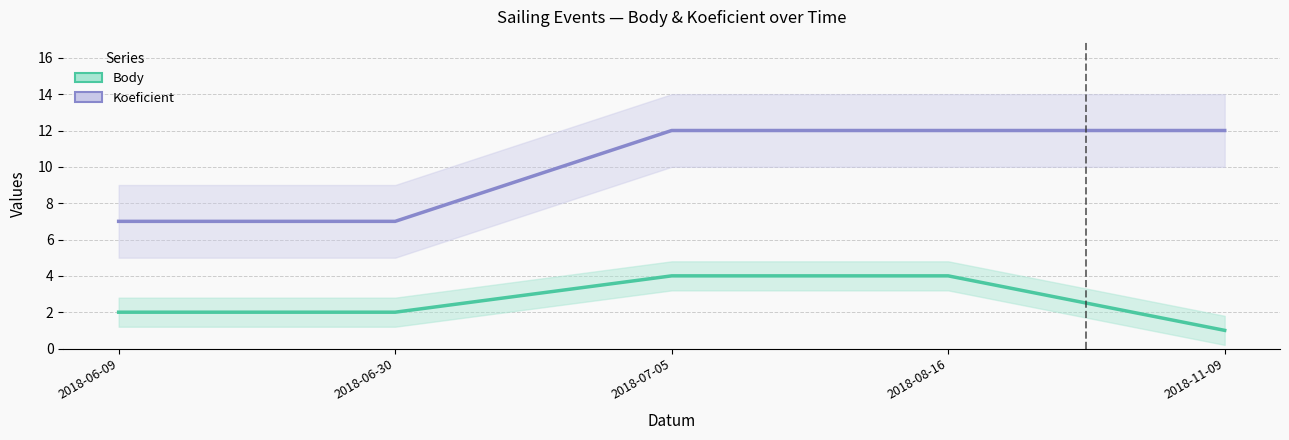

Between 2018-06-30 and 2018-08-16, which series saw the biggest shift?

Koeficient